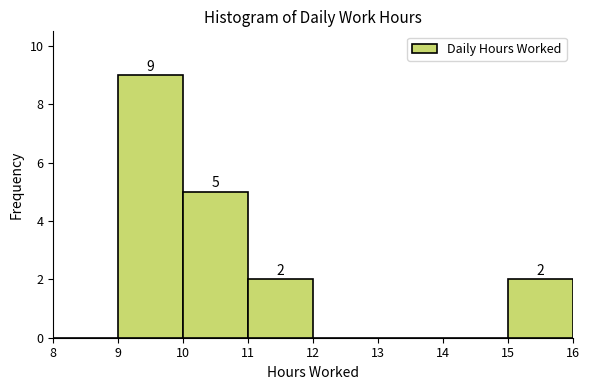

Which range on the x-axis has the tallest bar?

9 to 10